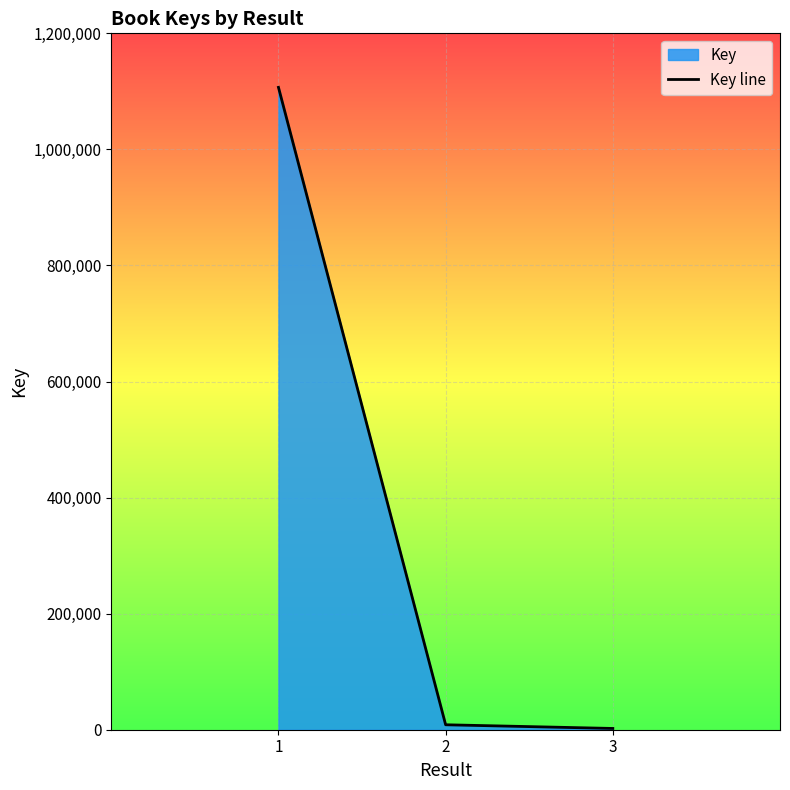

What is the value of the 3rd point from the left?

2182